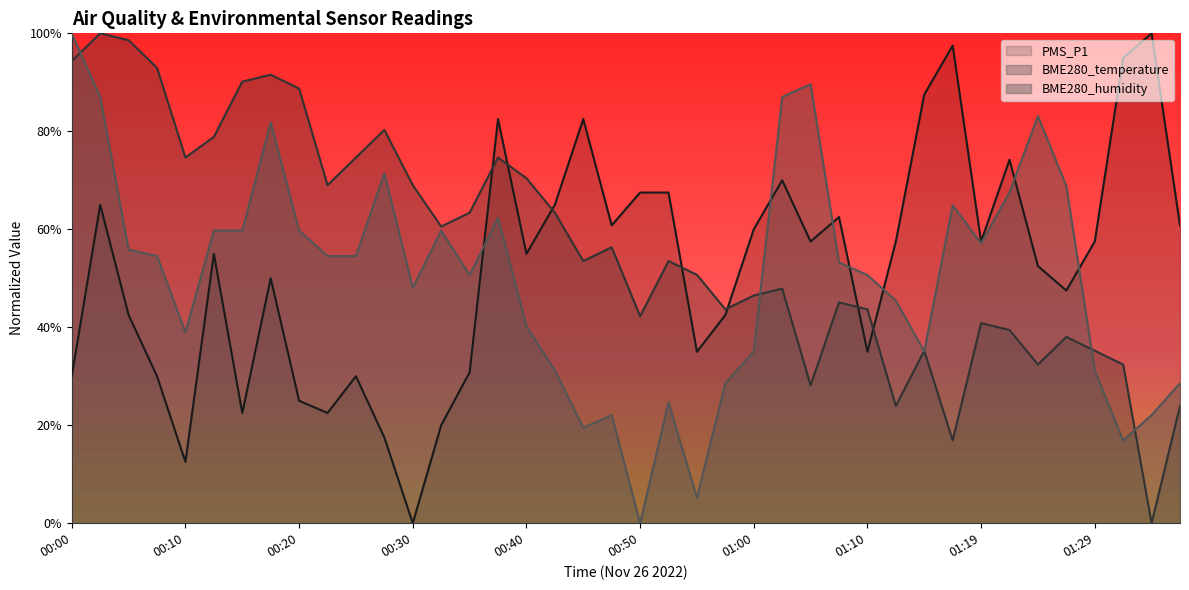

What is the sum of the BME280_temperature values at 00:03 and 00:33?

1.6